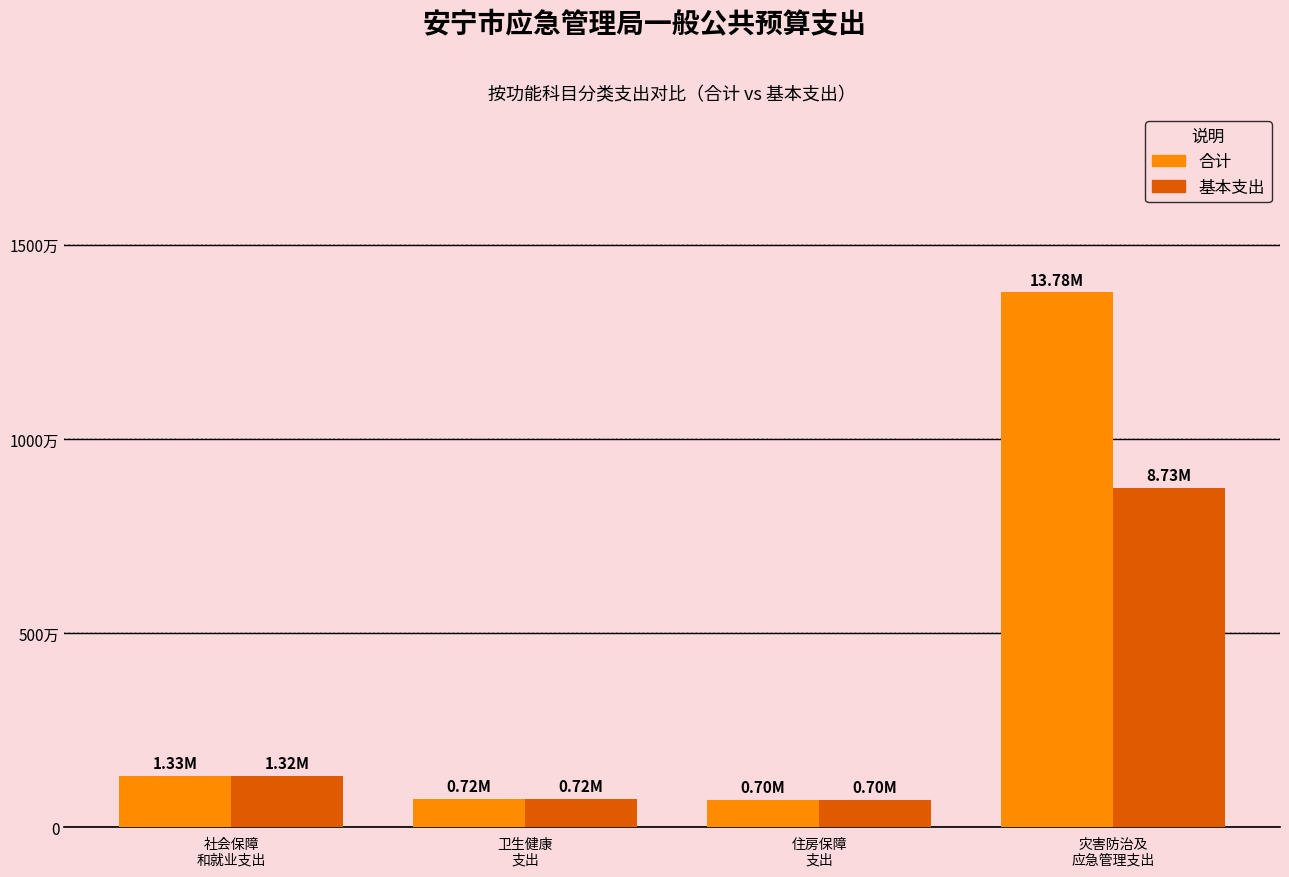

Does the chart contain any negative values?

No